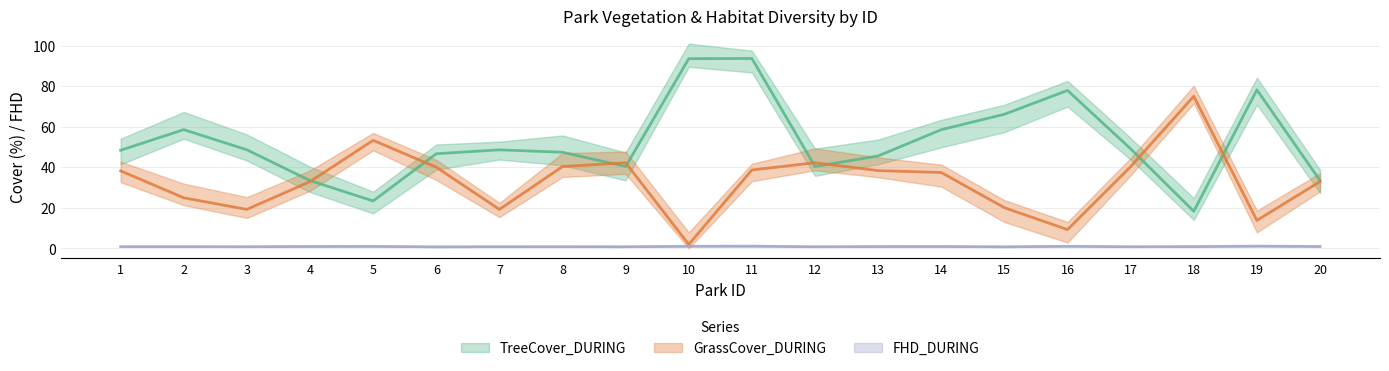

Rank the series at 14 from highest to lowest value.

TreeCover_DURING, GrassCover_DURING, FHD_DURING